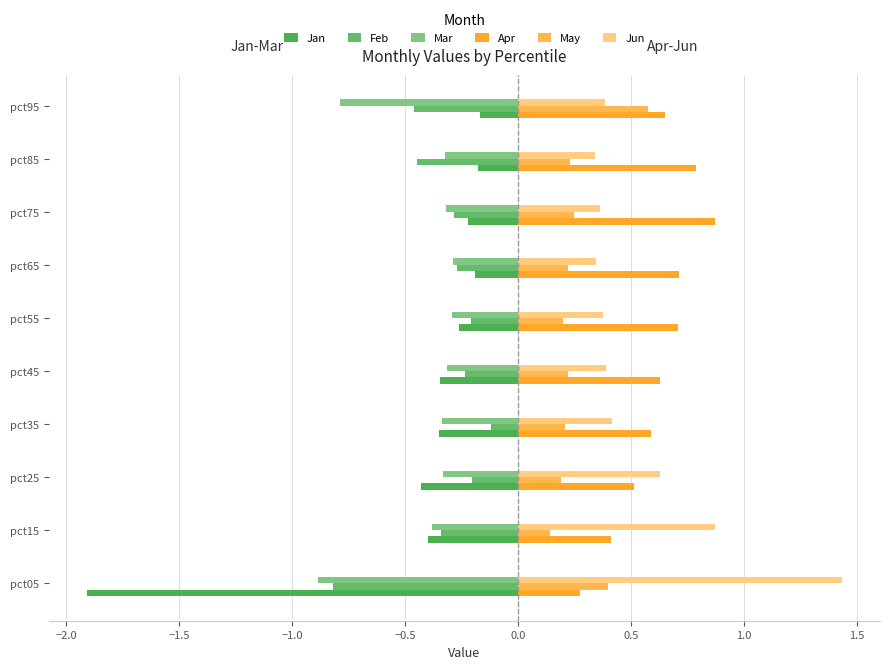

Count the number of categories in the chart.

10